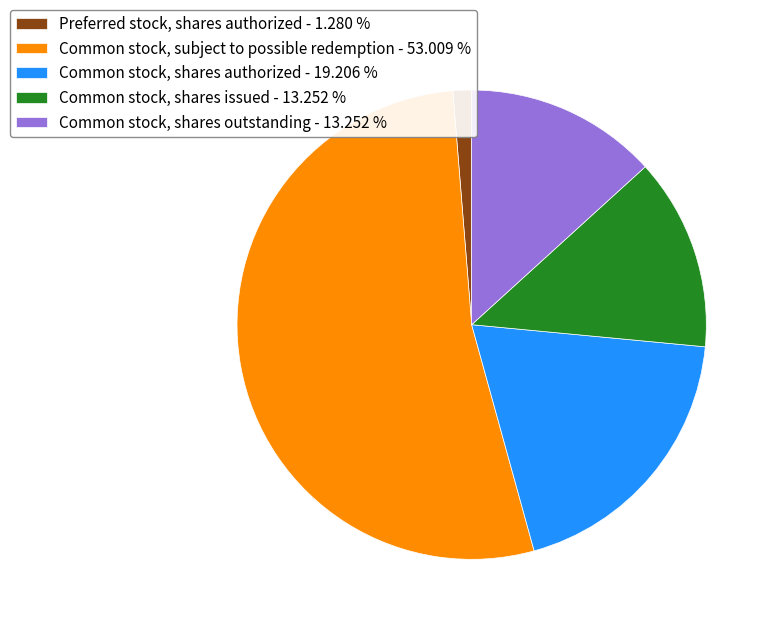

Is there a majority slice in this chart?

Yes